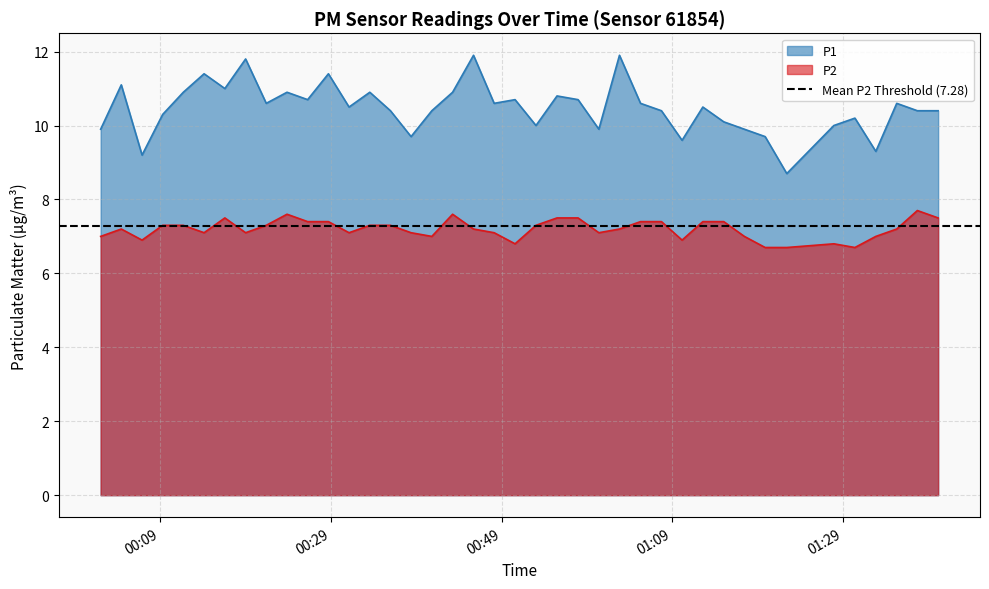

Reading left to right, extract all data points from this chart.

P1: 9.9	11.1	9.2	10.3	10.9	11.4	11.0	11.8	10.6	10.9	10.7	11.4	10.5	10.9	10.4	9.7	10.4	10.9	11.9	10.6	10.7	10.0	10.8	10.7	9.9	11.9	10.6	10.4	9.6	10.5	10.1	9.9	9.7	8.7	10.0	10.2	9.3	10.6	10.4	10.4
P2: 7.0	7.2	6.9	7.3	7.3	7.1	7.5	7.1	7.3	7.6	7.4	7.4	7.1	7.3	7.3	7.1	7.0	7.6	7.2	7.1	6.8	7.3	7.5	7.5	7.1	7.2	7.4	7.4	6.9	7.4	7.4	7.0	6.7	6.7	6.8	6.7	7.0	7.2	7.7	7.5